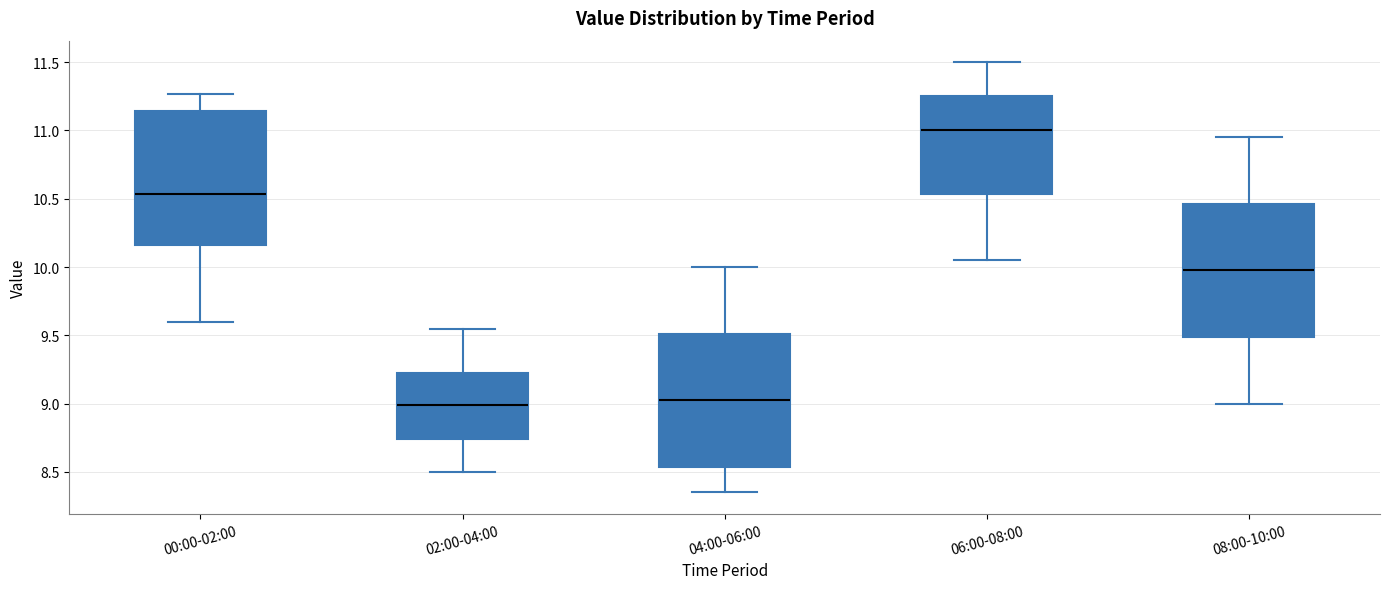

Where is the upper edge of the box for 00:00-02:00 on the y-axis? The values are not printed on the chart, so give them approximately, as read against the axis.

11.15